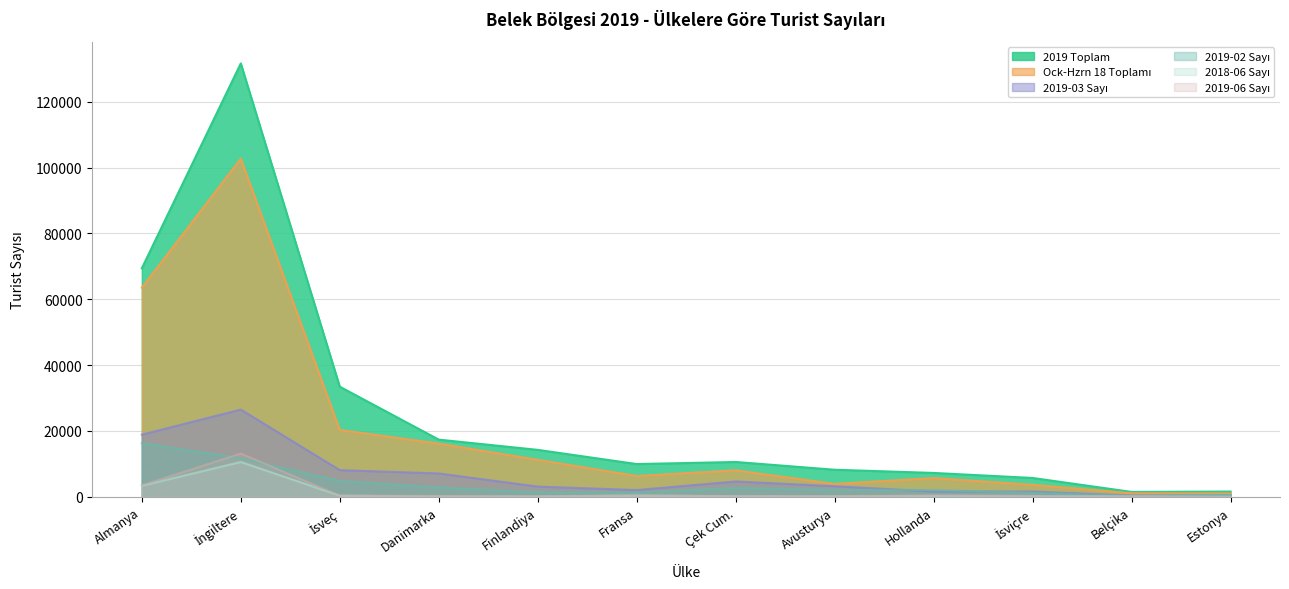

How many interior local valleys does the 2019-06 Sayı series have?

2